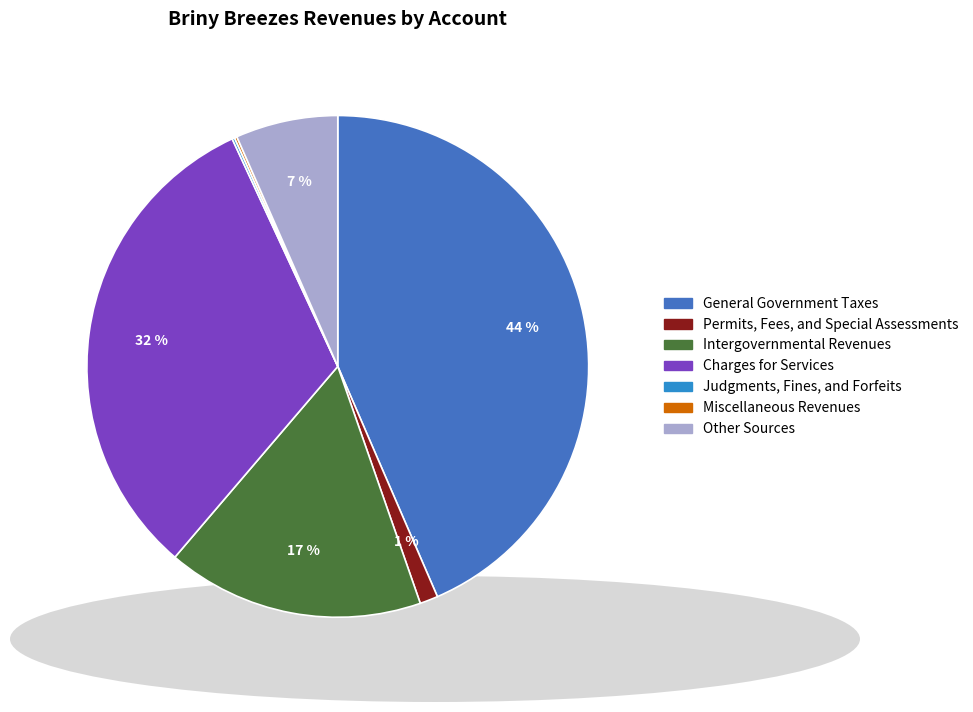

How many segments does this pie chart have?

7